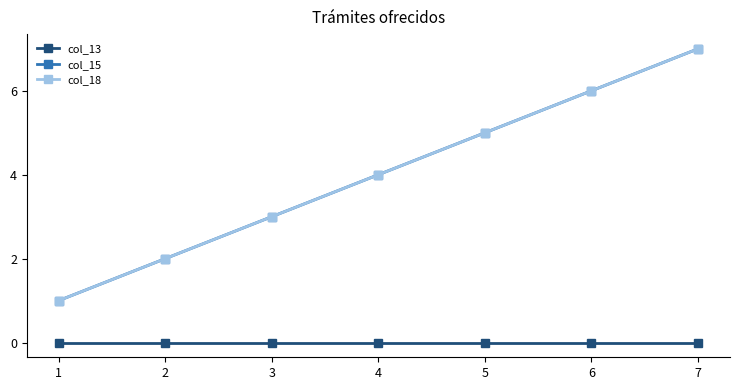

What is the difference between the maximum and minimum values in the col_15 series?

6